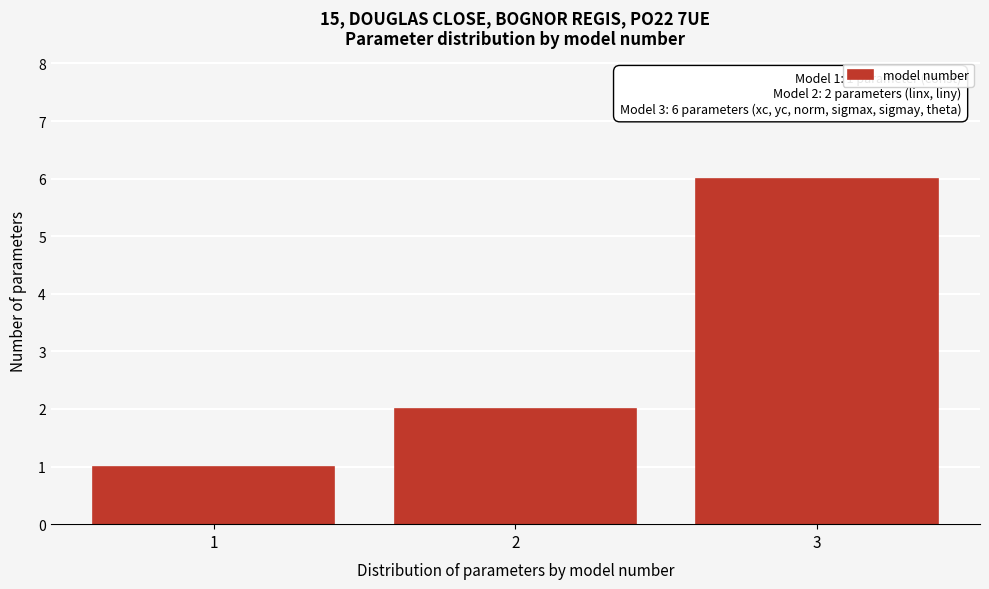

Reading left to right, what are all the values shown in this chart?

1	2	6